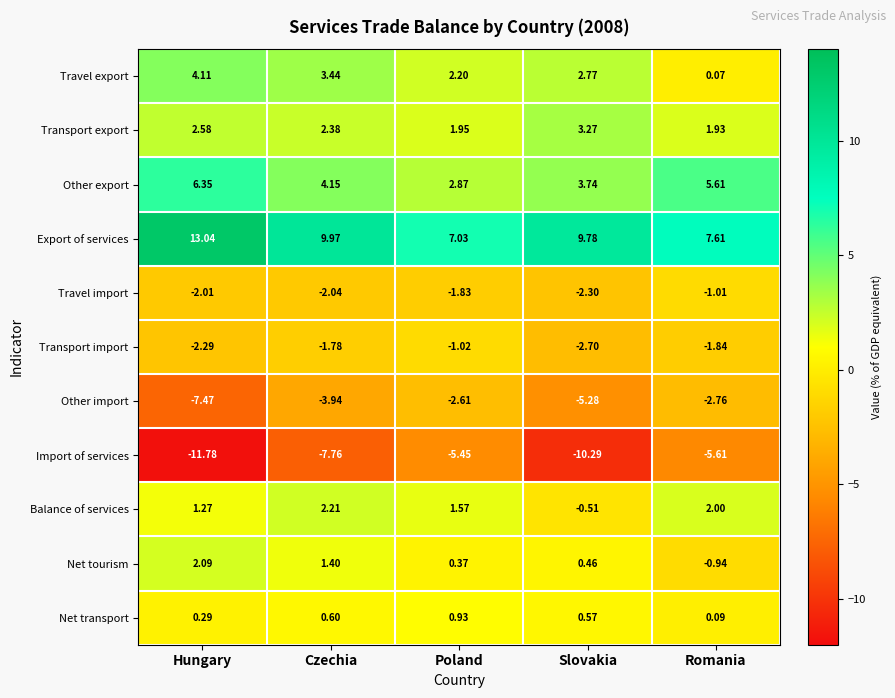

Which series has the largest range (max minus min)?

Import of services